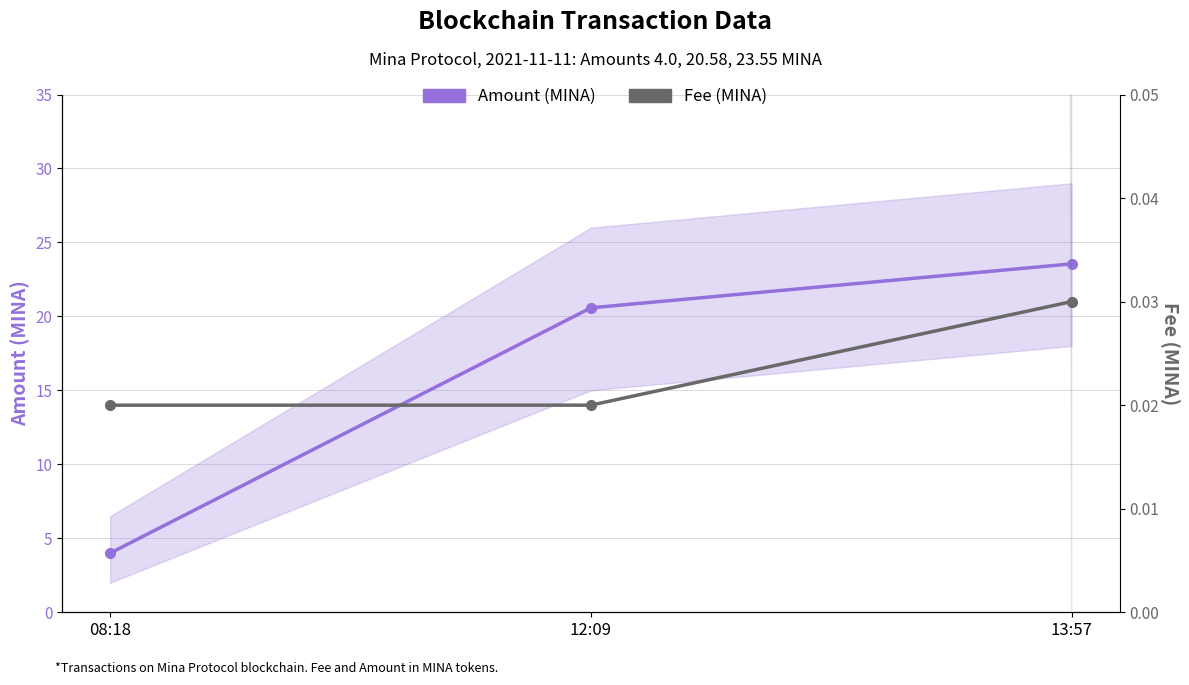

What is the label of the 2nd point from the right?

12:09